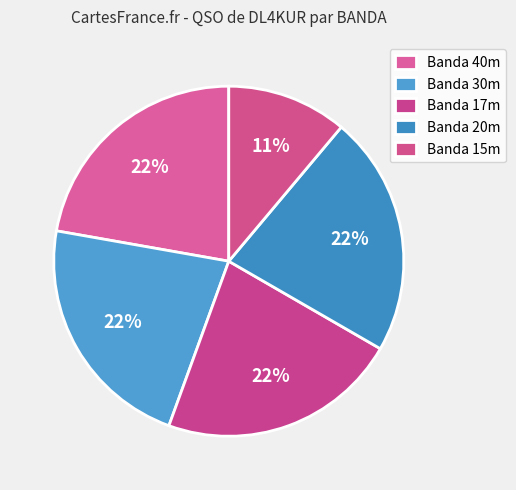

How many segments does this pie chart have?

5